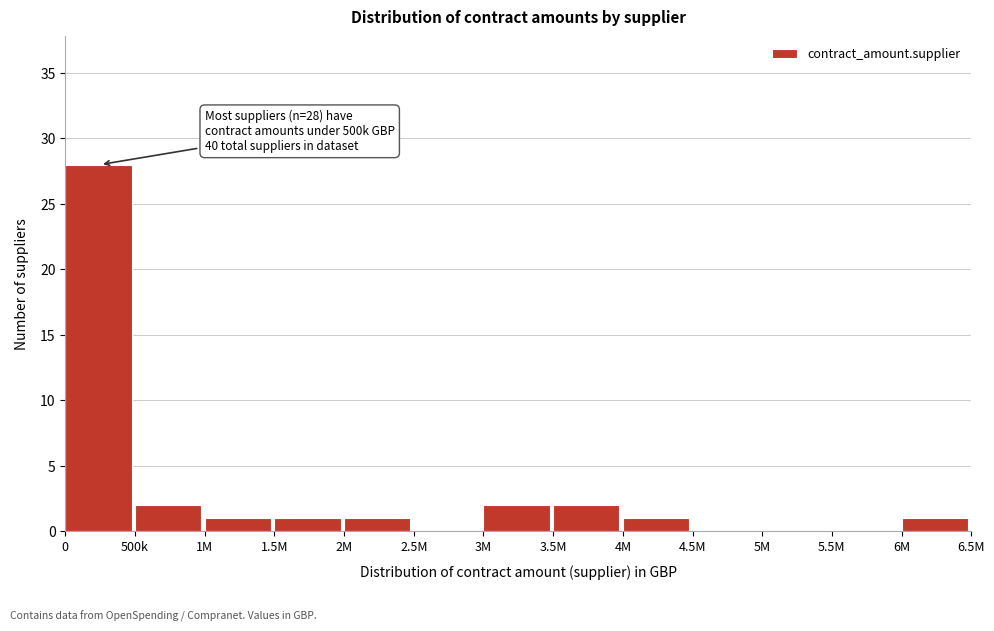

Reading right to left, what are all the values shown in this chart?

6M=1	5.5M=0	5M=0	4.5M=0	4M=1	3.5M=2	3M=2	2.5M=0	2M=1	1.5M=1	1M=1	500k=2	0=28